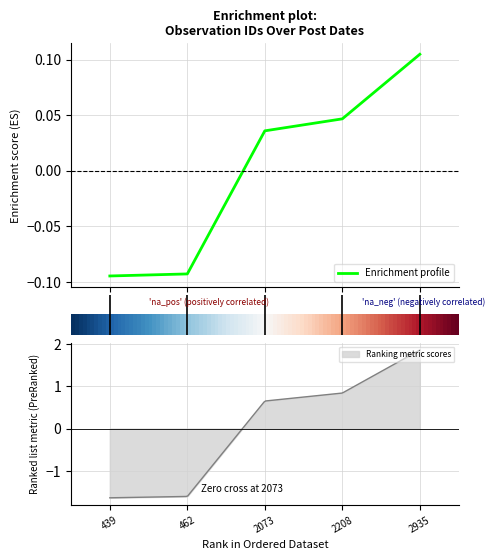

Reading left to right, list all the values displayed in this chart.

-0.1	-0.1	0.0	0.0	0.1